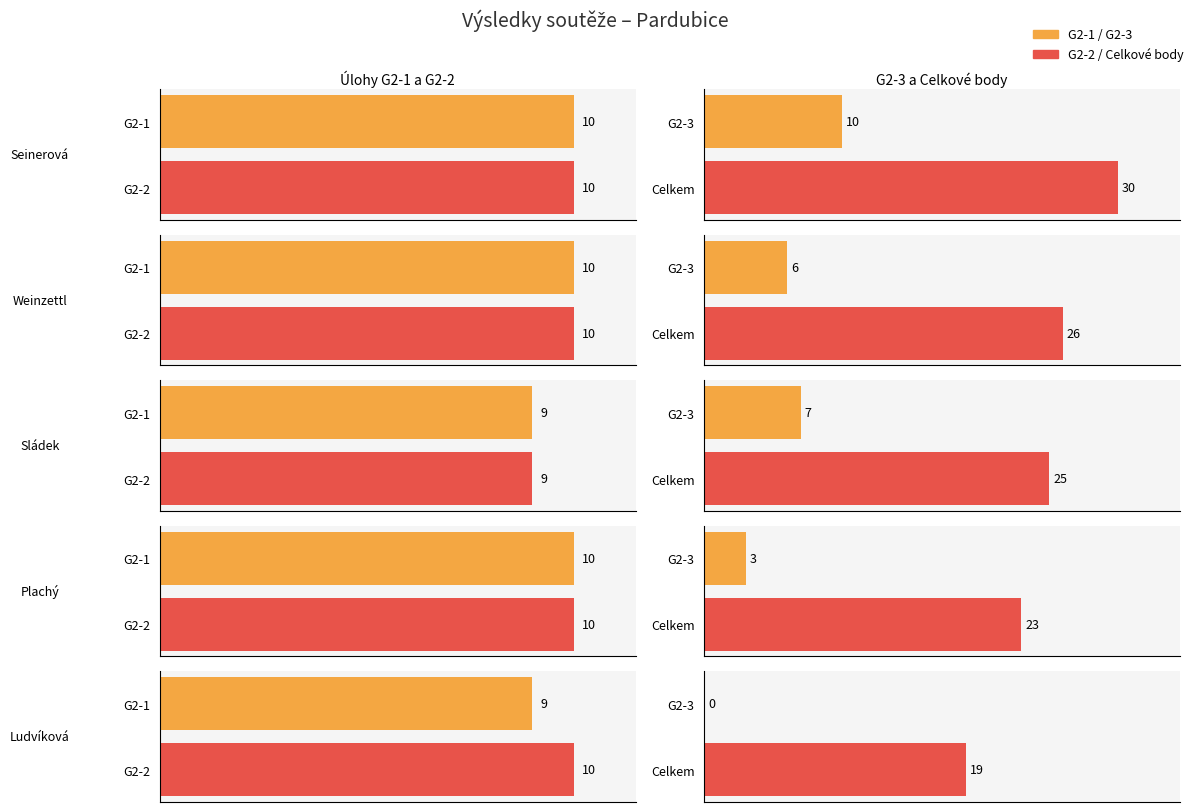

Between G Pardubice, Dašická (Seinerová) and G Pardubice, Dašická (Weinzettl), which series saw the biggest shift?

G2-3